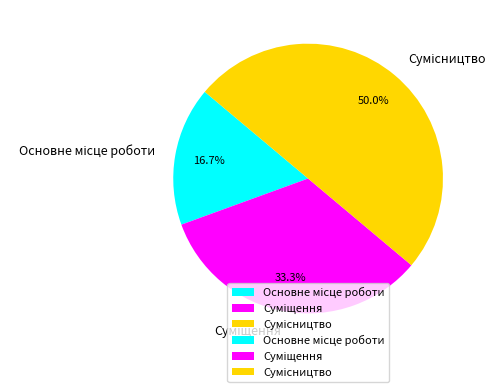

Is the sum of Основне місце роботи and Сумісництво greater than half?

Yes